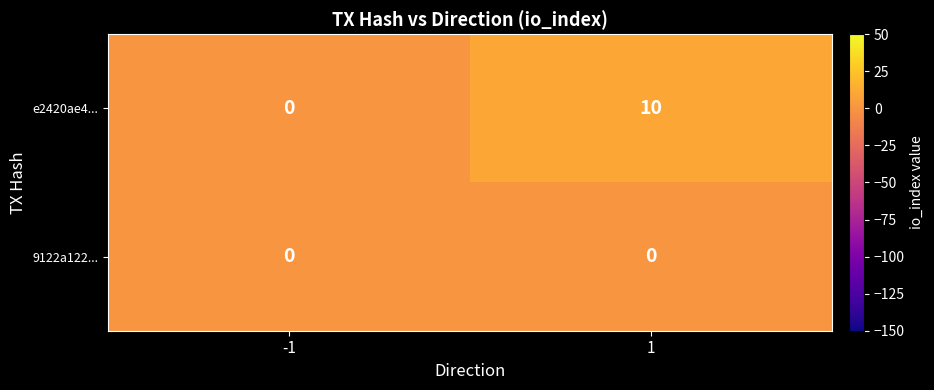

What is the spread (max minus min) of values at 1?

10